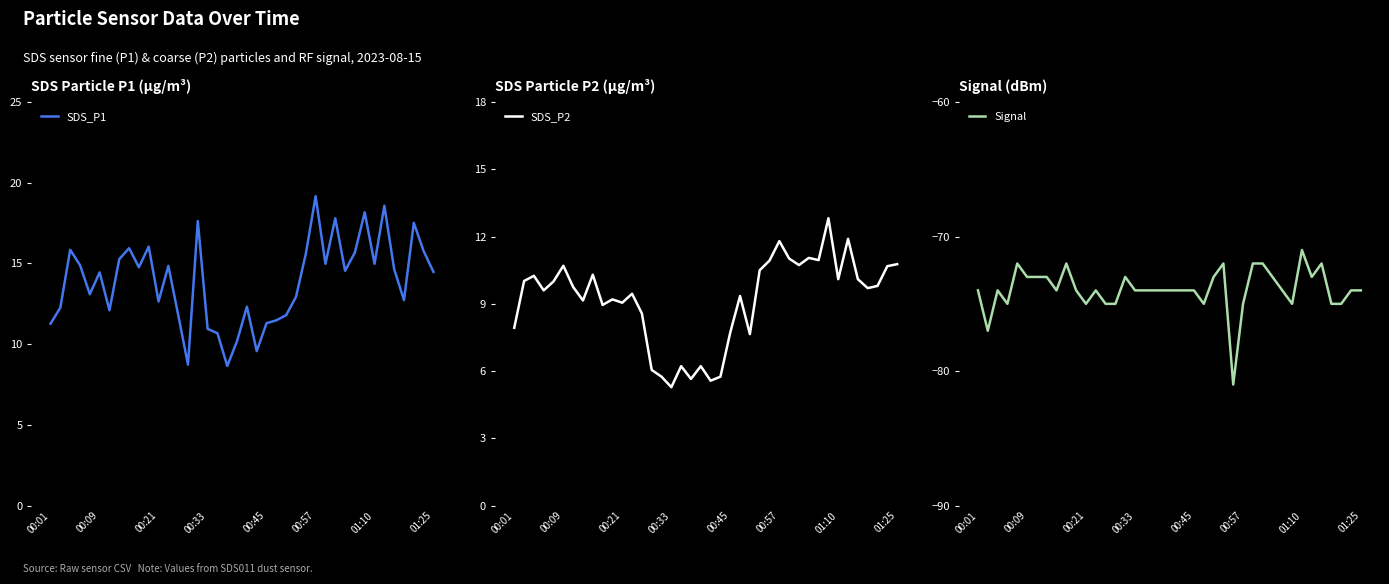

Which category has the highest value in the SDS_P1 series?

00:57